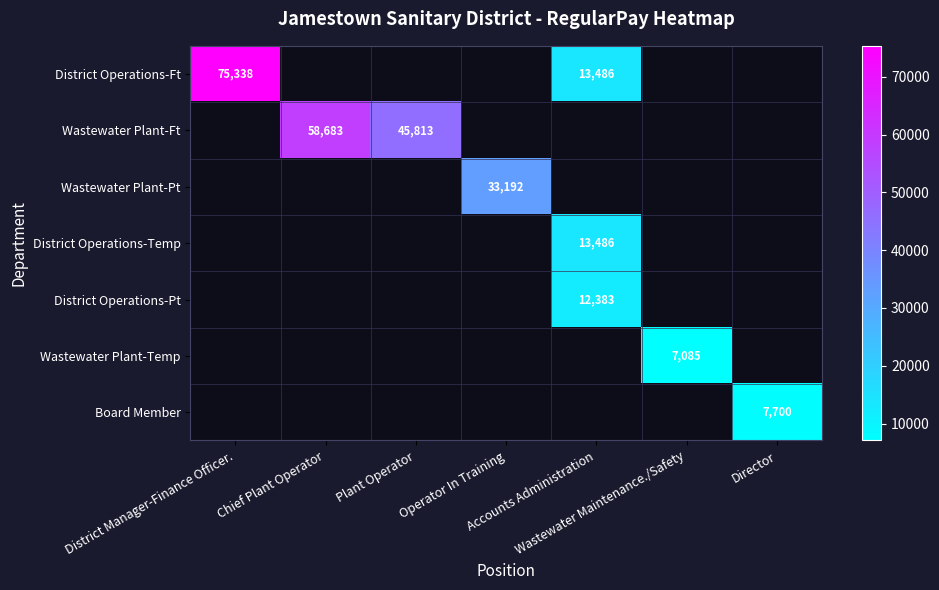

List the labels in order of Board Member value, smallest first.

District Manager-Finance Officer., Chief Plant Operator, Plant Operator, Operator In Training, Accounts Administration, Wastewater Maintenance./Safety, Director